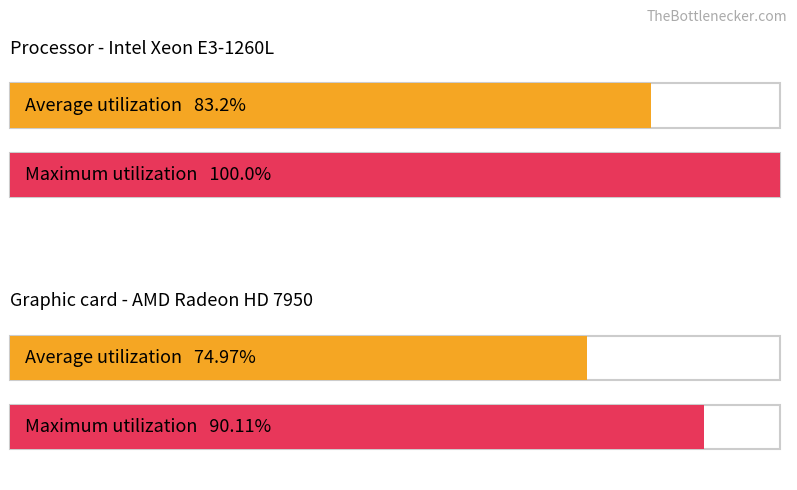

Does the chart contain any negative values?

No